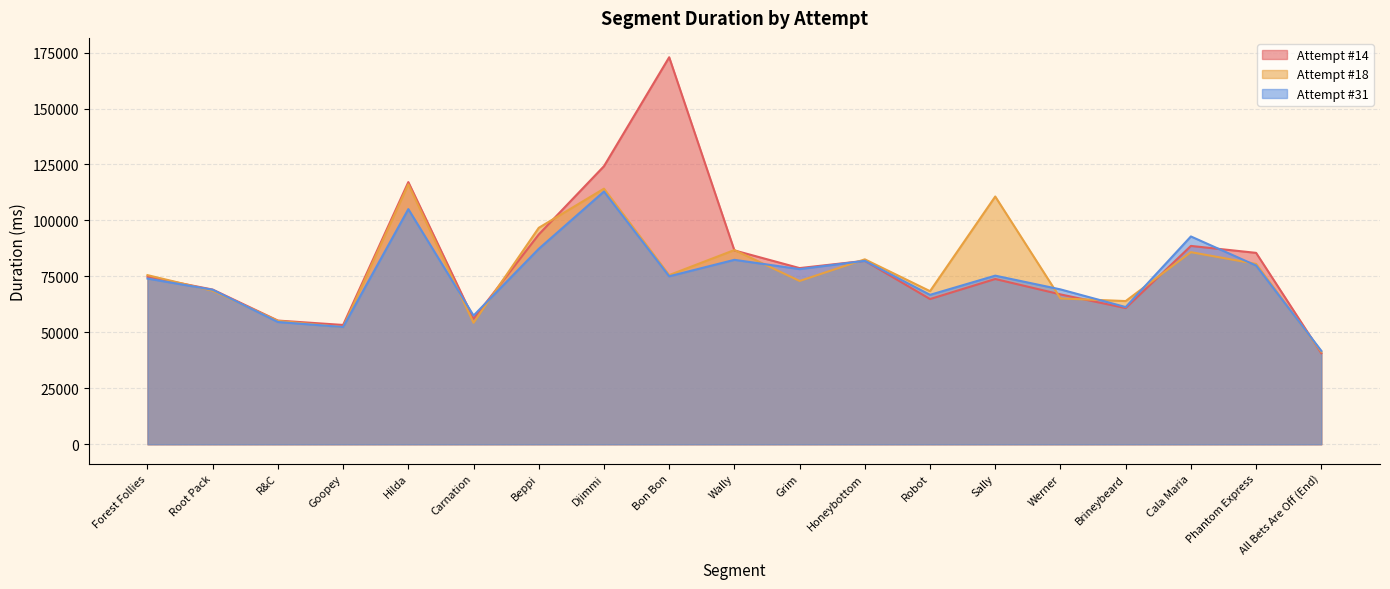

The value of Attempt #18 at Sally is 55662. True or false?

False